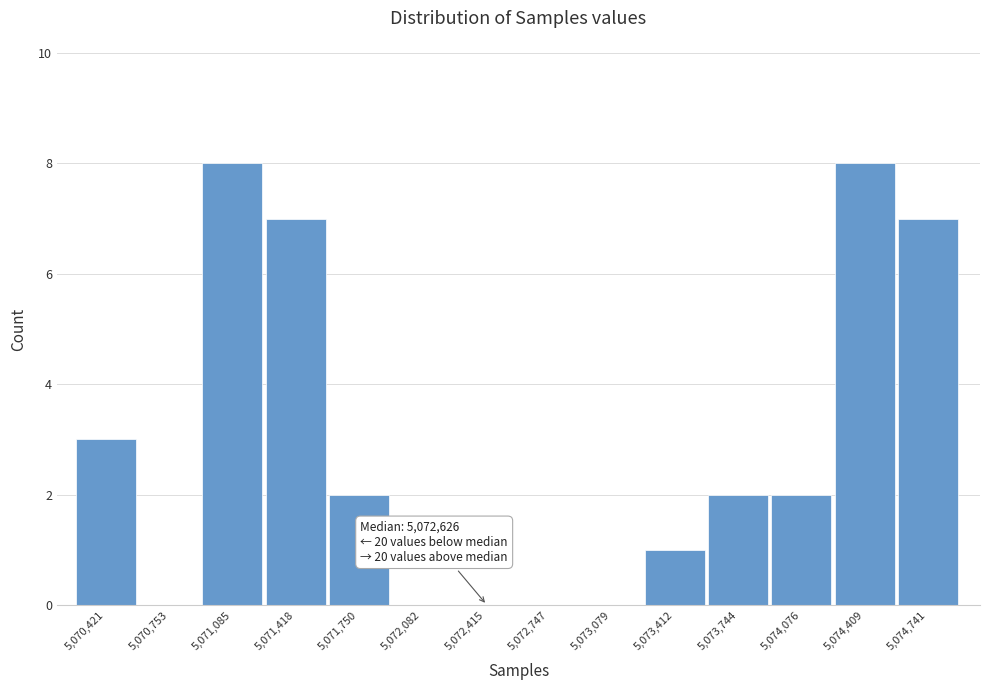

Reading right to left, extract all data points from this chart.

5,074,741=7	5,074,409=8	5,074,076=2	5,073,744=2	5,073,412=1	5,073,079=0	5,072,747=0	5,072,415=0	5,072,082=0	5,071,750=2	5,071,418=7	5,071,085=8	5,070,753=0	5,070,421=3